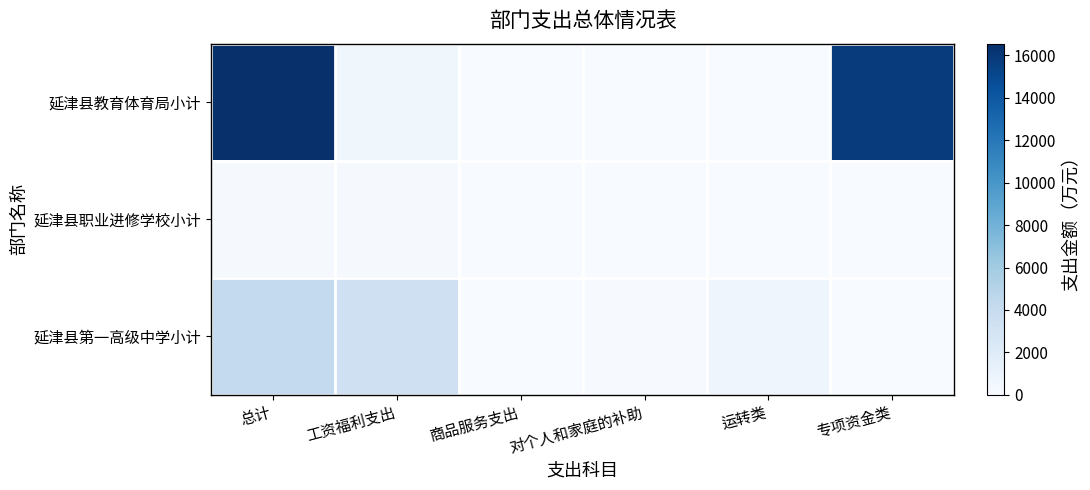

Between 运转类 and 专项资金类, which series saw the biggest shift?

延津县教育体育局小计